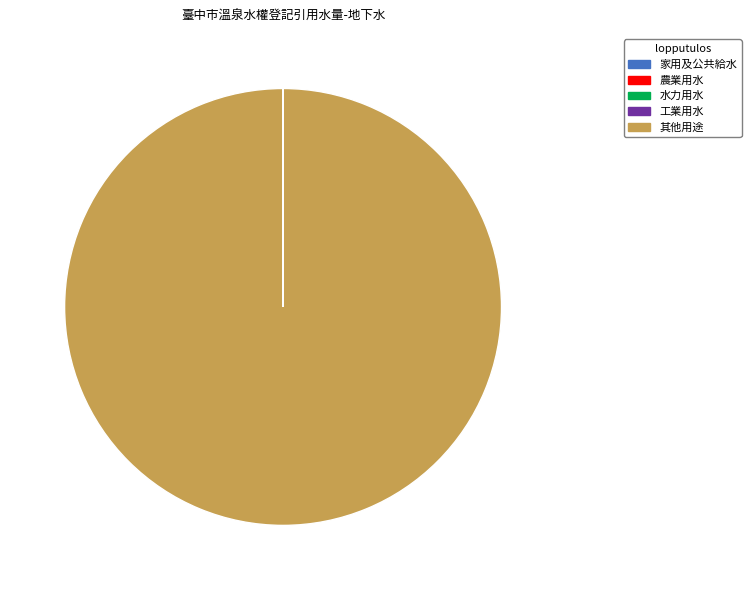

What is the majority slice?

其他用途